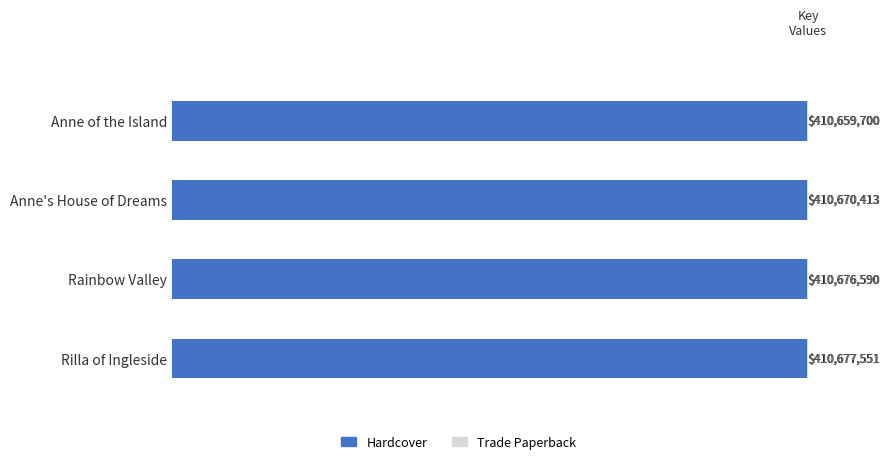

How many distinct data groups are displayed?

2